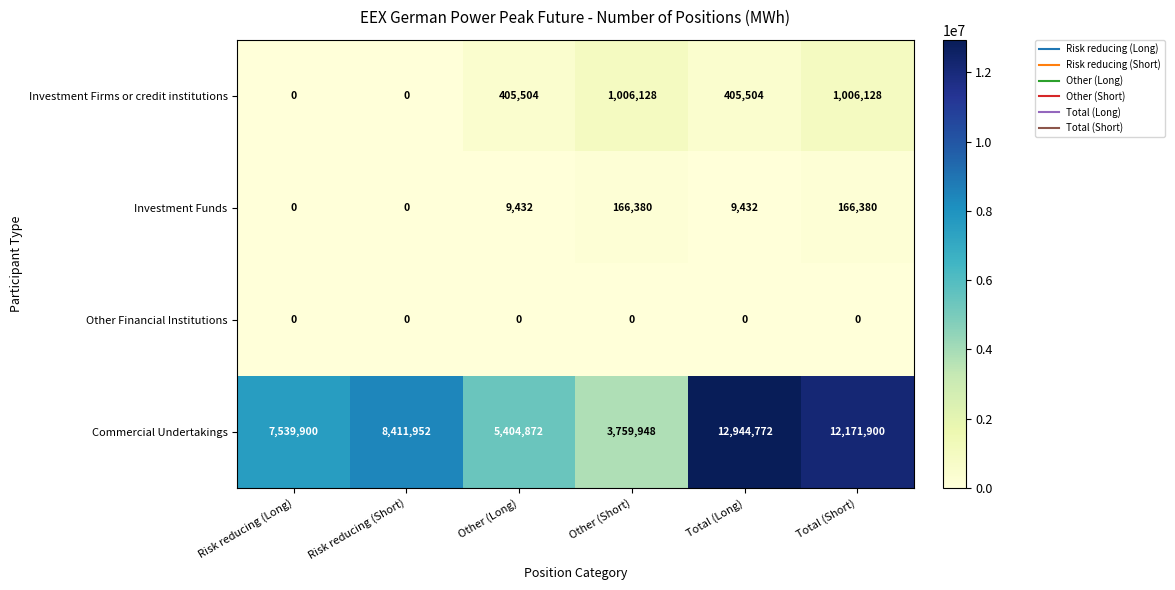

At how many categories does at least one series exceed 10966884?

2